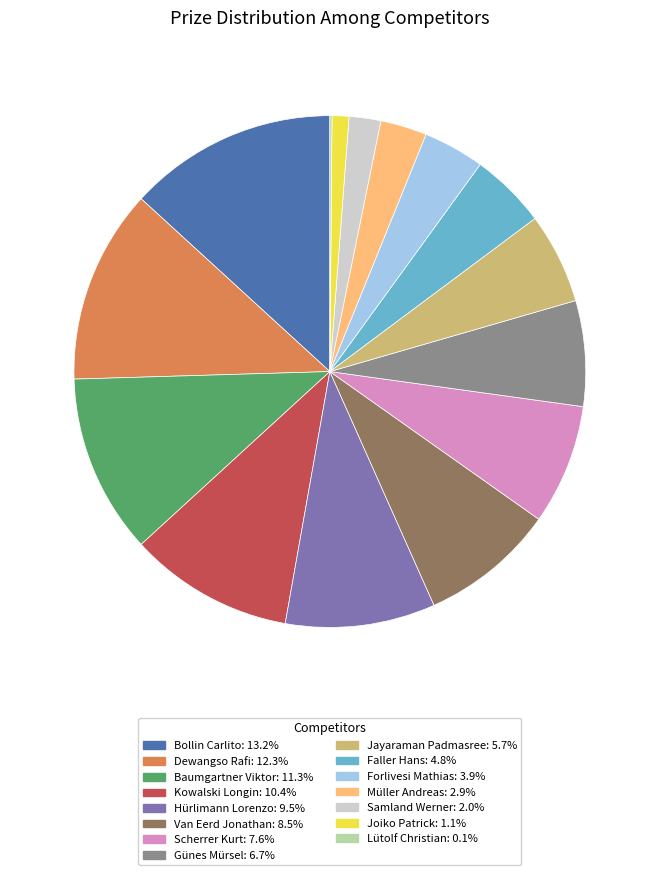

Approximately how many times larger is the value at Baumgartner Viktor compared to Müller Andreas?

3.9